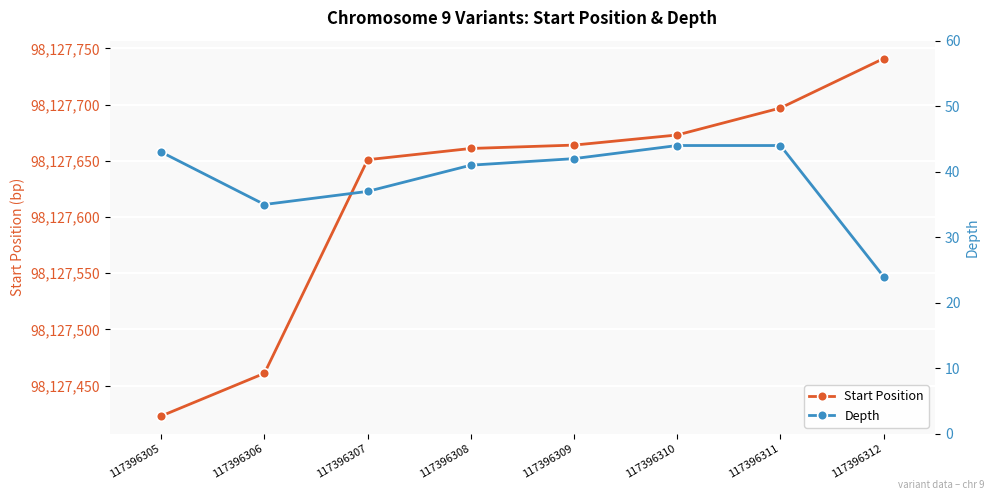

Is the value of Start Position at 117396311 greater than the value of Depth at 117396309?

Yes